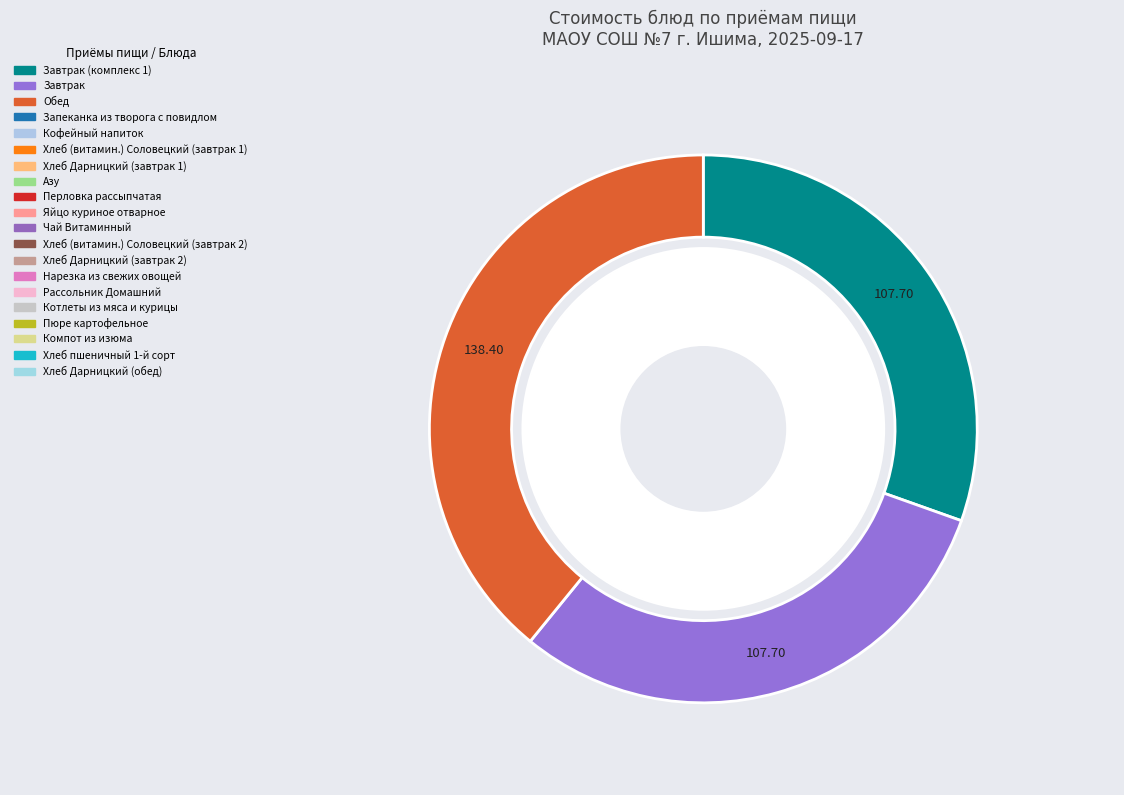

Rank the categories by value from lowest to highest.

Хлеб Дарницкий (завтрак 1), Хлеб Дарницкий (завтрак 2), Хлеб (витамин.) Соловецкий (завтрак 1), Хлеб (витамин.) Соловецкий (завтрак 2), Хлеб пшеничный 1-й сорт, Хлеб Дарницкий (обед), Компот из изюма, Чай Витаминный, Яйцо куриное отварное, Нарезка из свежих овощей, Перловка рассыпчатая, Кофейный напиток, Рассольник Домашний, Пюре картофельное, Азу, Котлеты из мяса и курицы, Запеканка из творога с повидлом